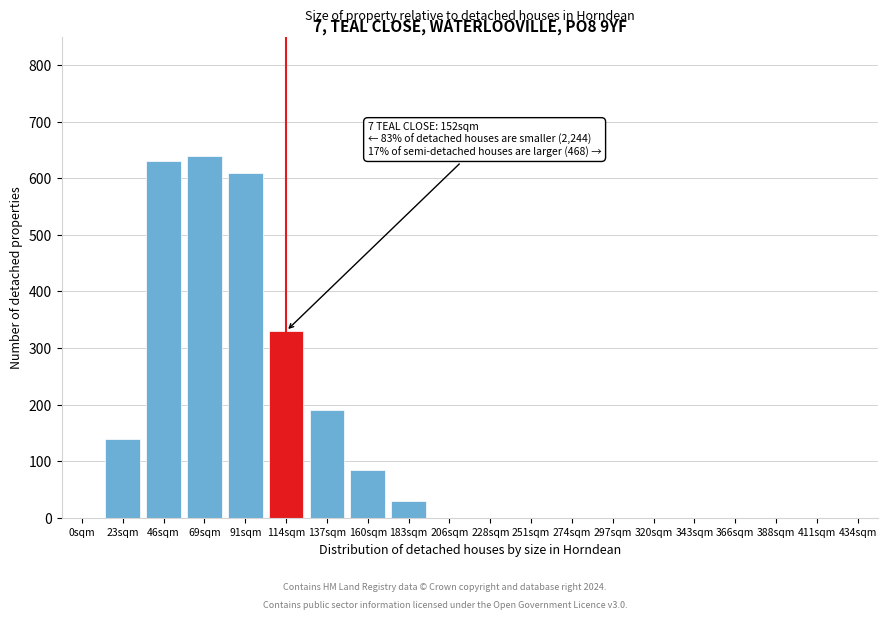

Reading right to left, extract all data points from this chart.

434sqm=0	411sqm=0	388sqm=0	366sqm=0	343sqm=0	320sqm=0	297sqm=0	274sqm=0	251sqm=0	228sqm=0	206sqm=0	183sqm=30	160sqm=85	137sqm=190	114sqm=330	91sqm=610	69sqm=640	46sqm=630	23sqm=140	0sqm=0